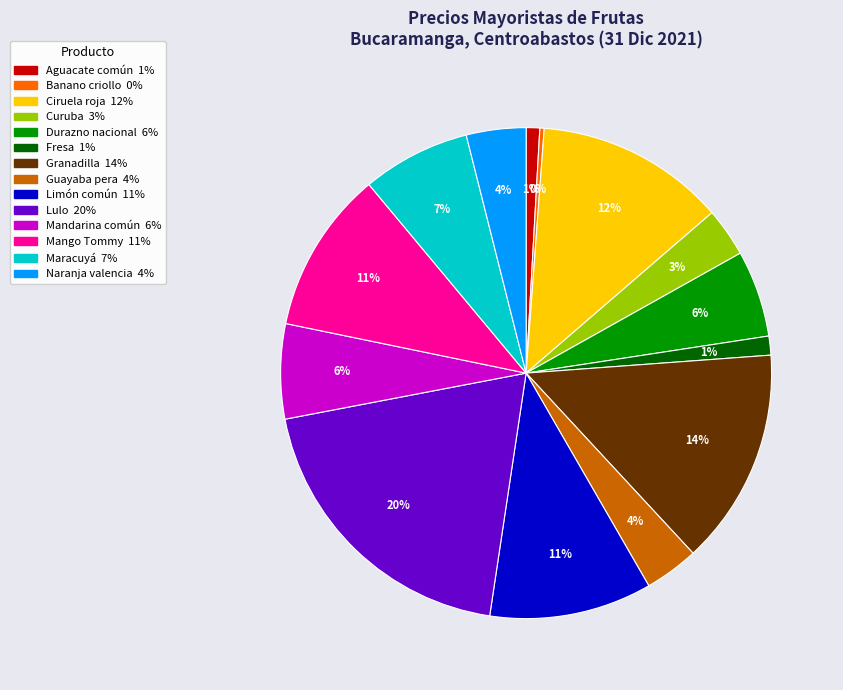

Is there a majority slice in this chart?

No